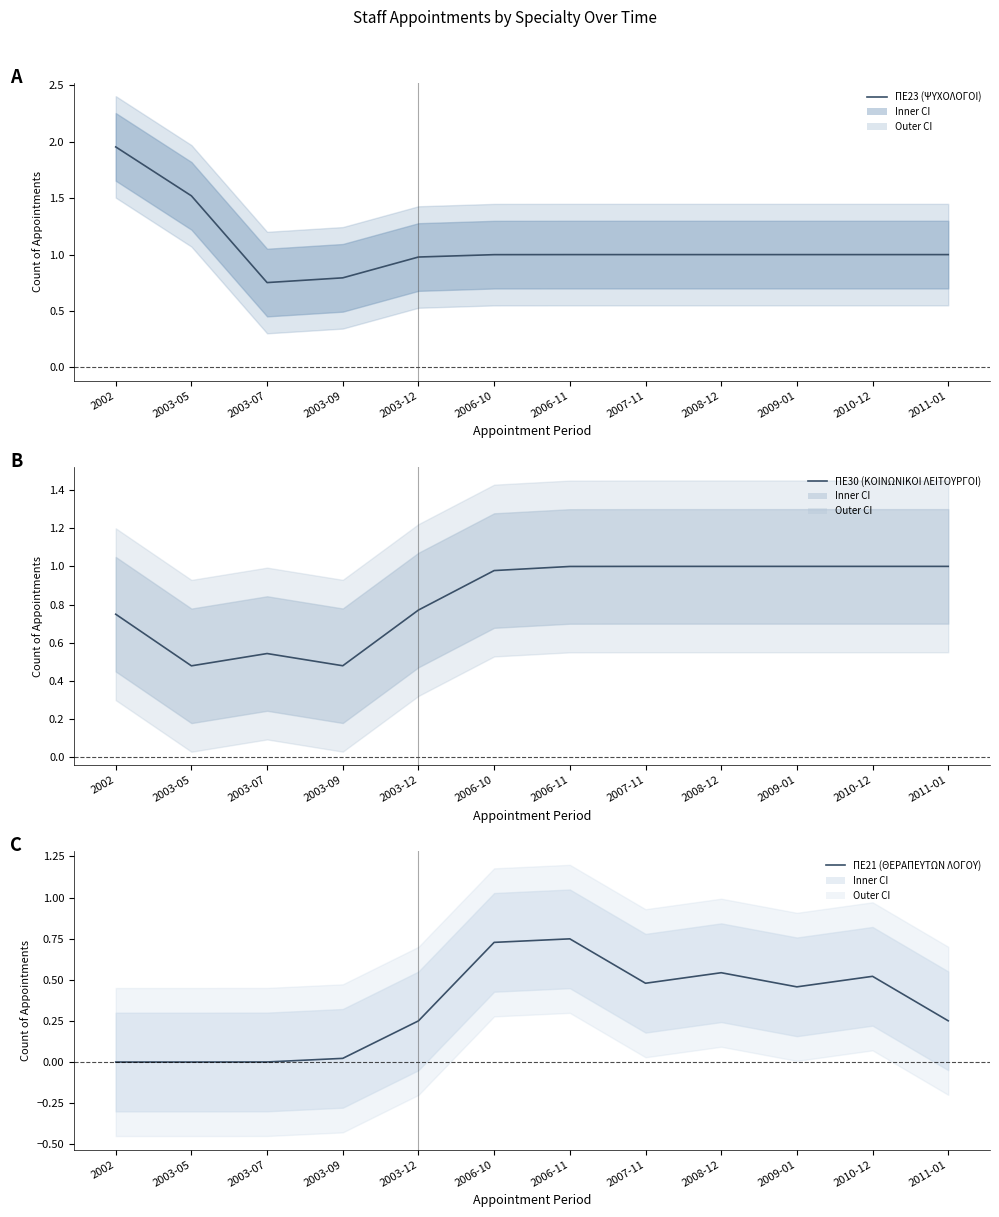

What are all the series names shown in the legend?

ΠΕ23 (ΨΥΧΟΛΟΓΟΙ), ΠΕ30 (ΚΟΙΝΩΝΙΚΟΙ ΛΕΙΤΟΥΡΓΟΙ), ΠΕ21 (ΘΕΡΑΠΕΥΤΩΝ ΛΟΓΟΥ)